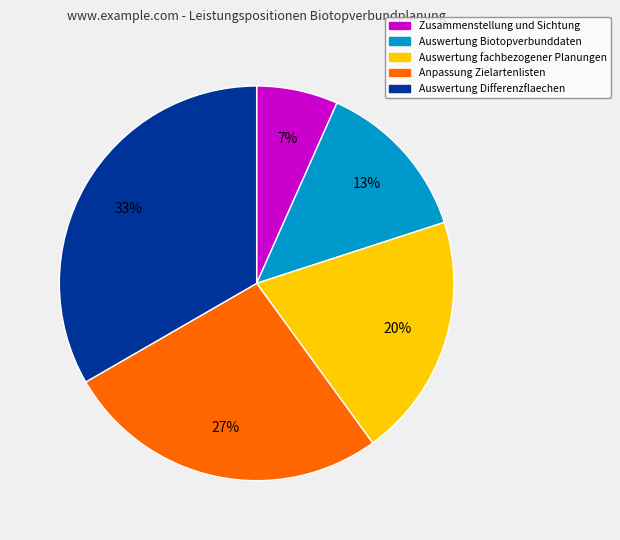

To the nearest percent, what is the average slice percentage?

20%